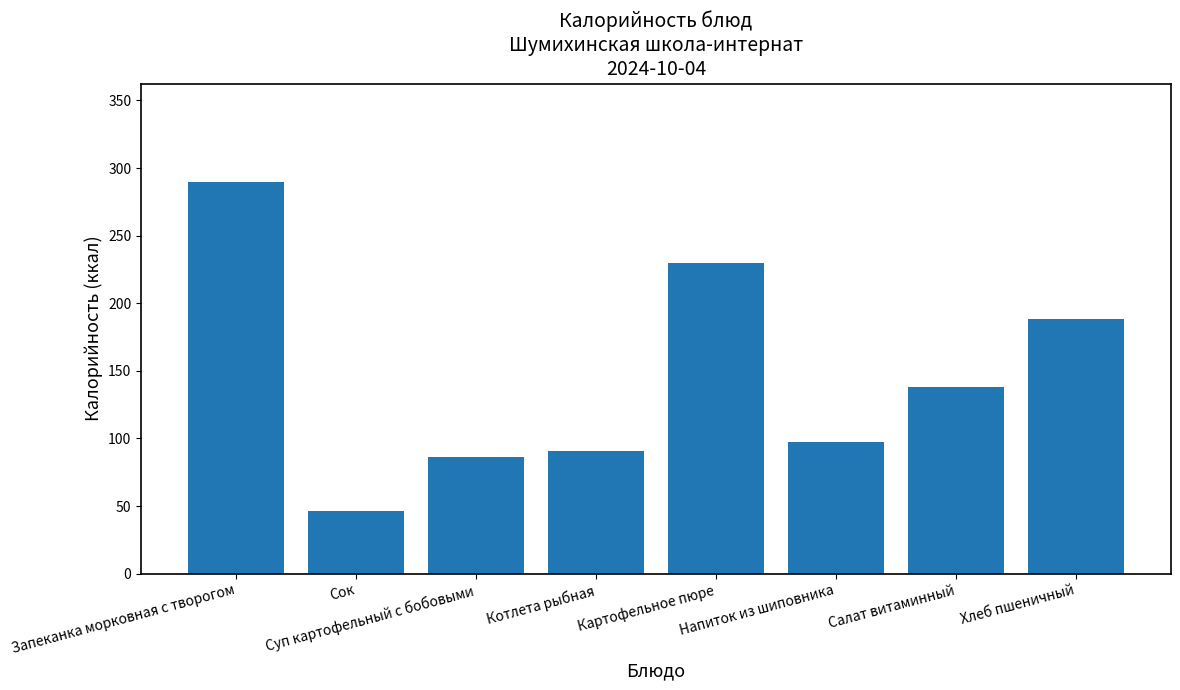

What is the label of the 1st bar from the left?

Запеканка морковная с творогом